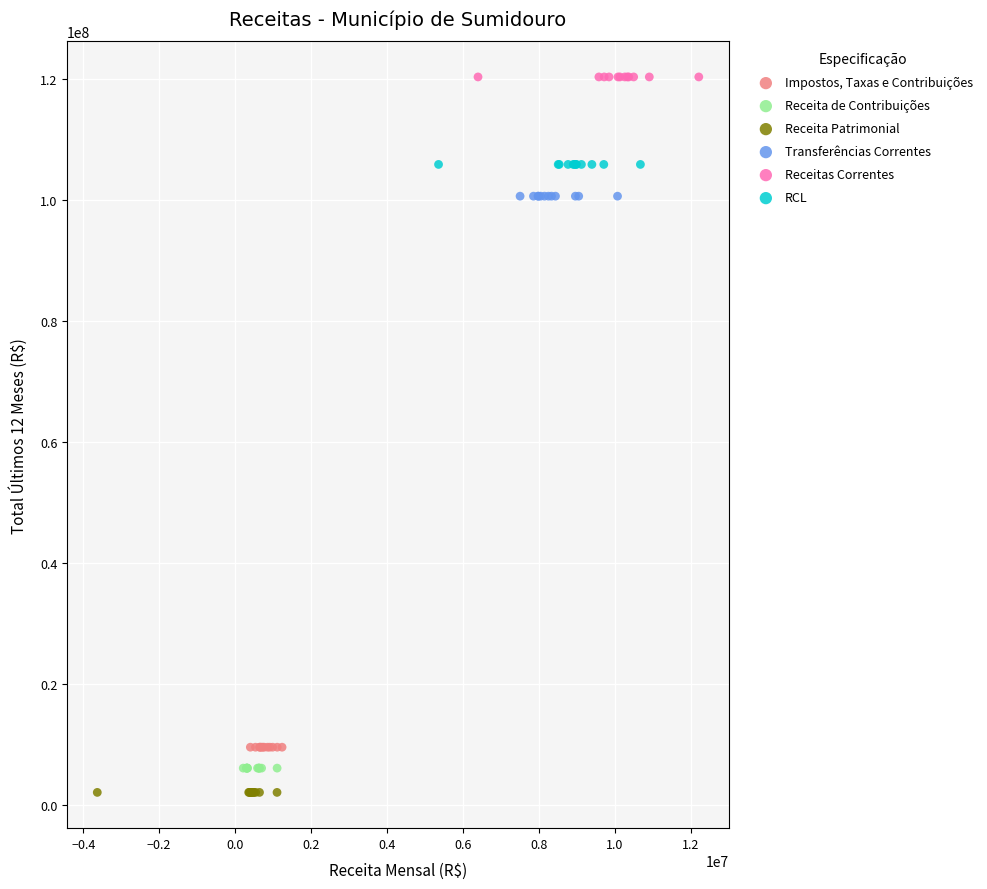

Which series contains the highest Y value?

Receitas Correntes